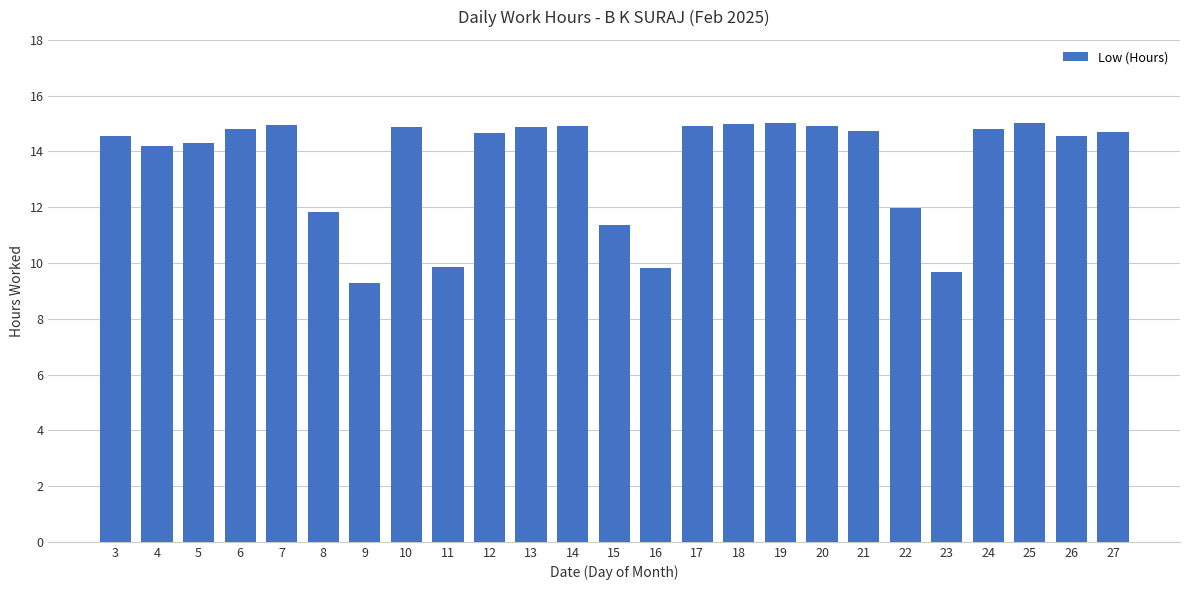

What is the smallest value displayed?

9.3